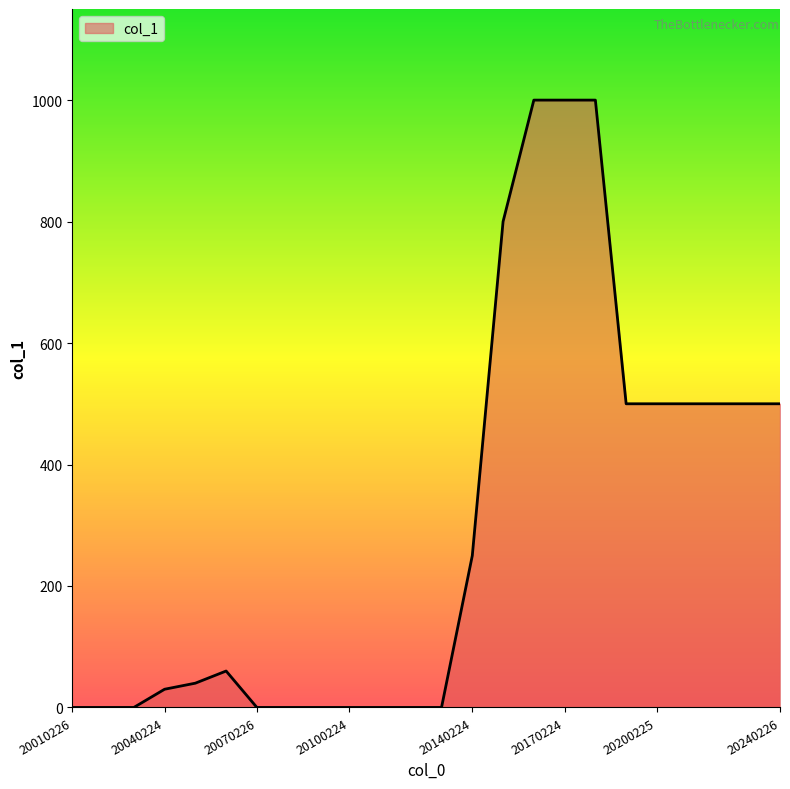

What is the greatest value displayed?

1000